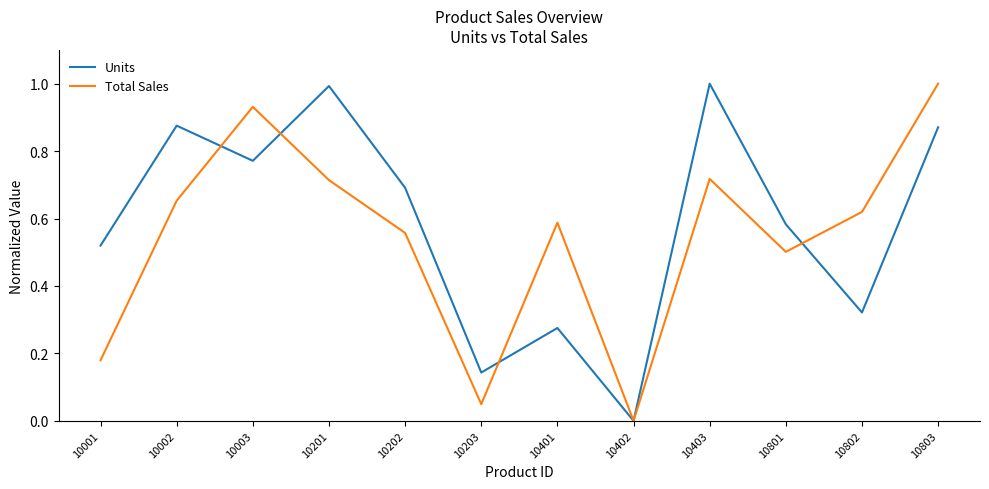

How many lines are shown in the chart?

2